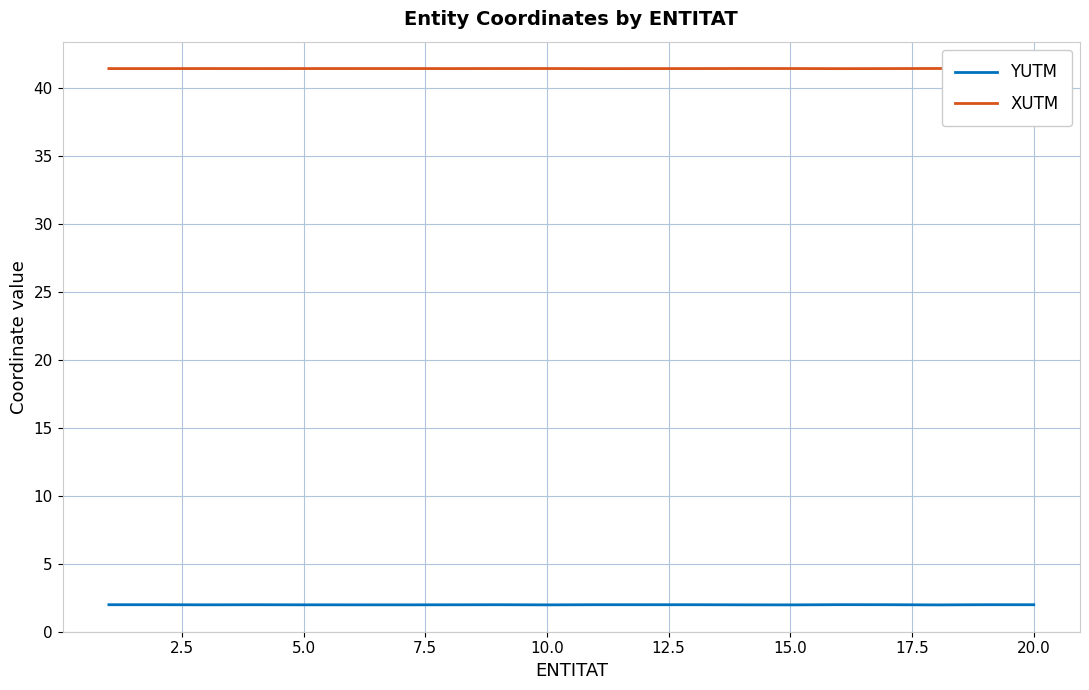

How many series are shown in this chart?

2